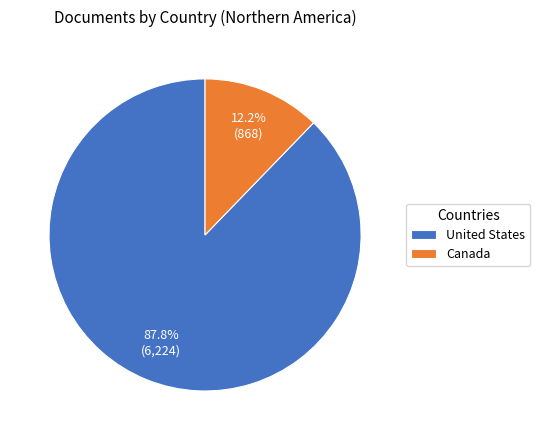

The Canada slice represents 18% of the pie. True or false?

False